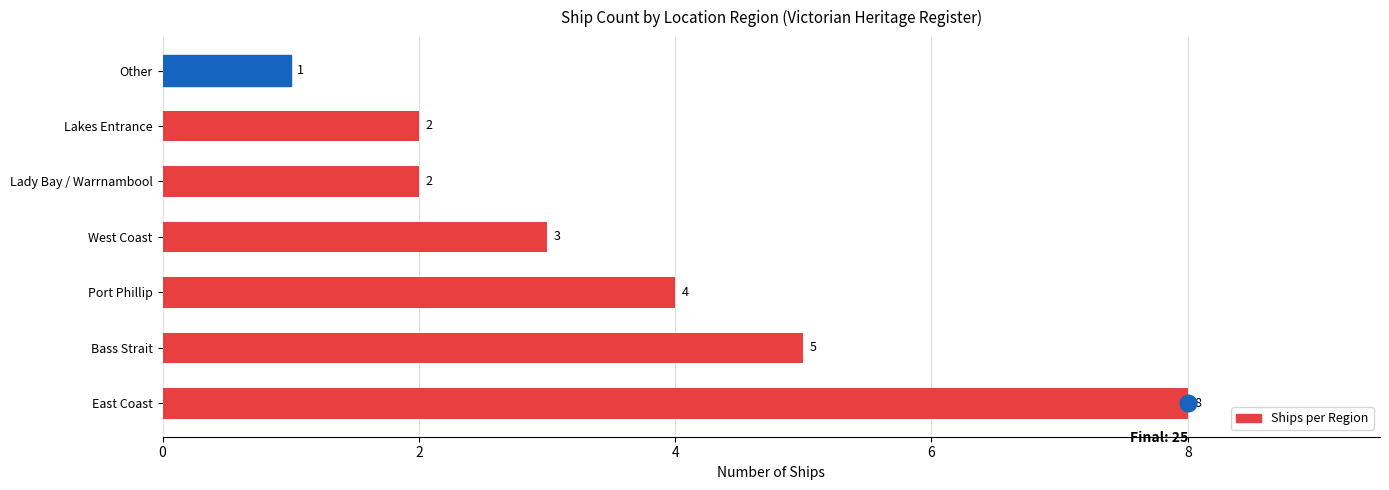

What is the average value?

4